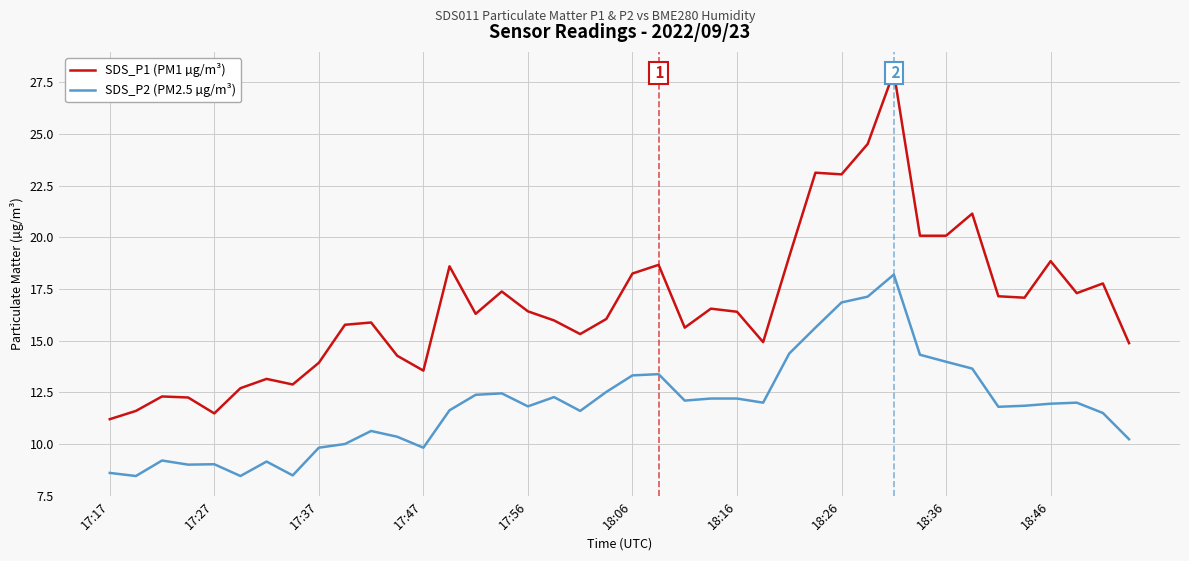

What value does the SDS_P2 (PM2.5 µg/m³) series have at 18:36?

14.0